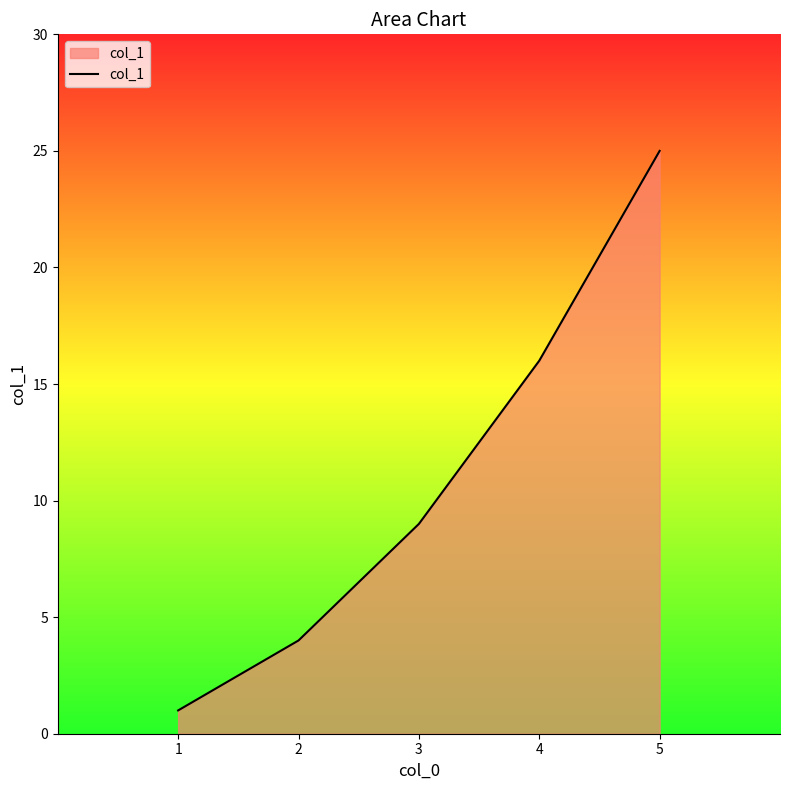

Count the values in the range 4 to 16.

3